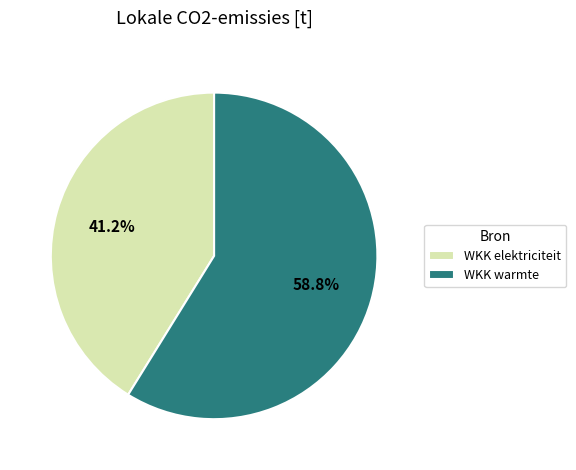

Which has a higher value, WKK elektriciteit or WKK warmte?

WKK warmte